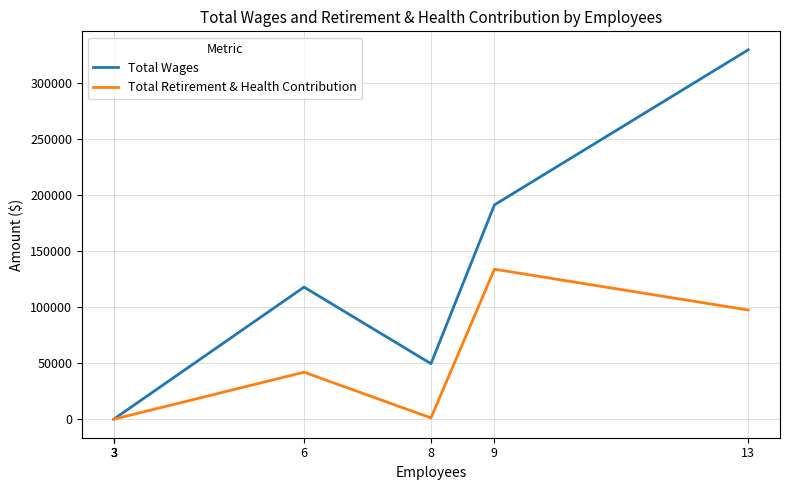

Is it true that Total Wages equals 49590 at 8?

True